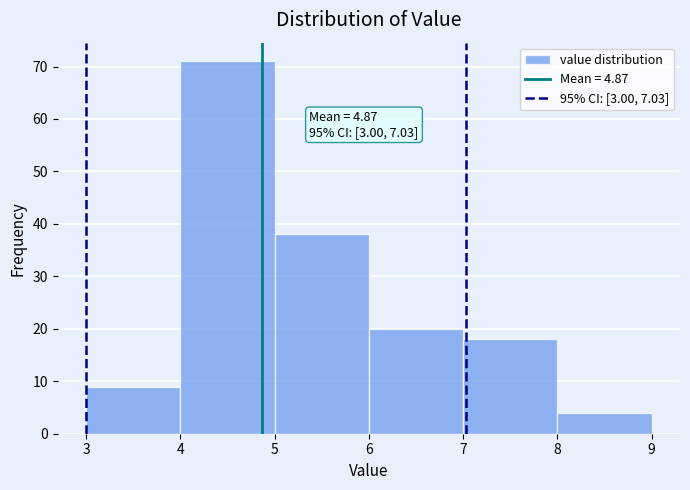

Over which range of the x-axis is the bar tallest?

4 to 5